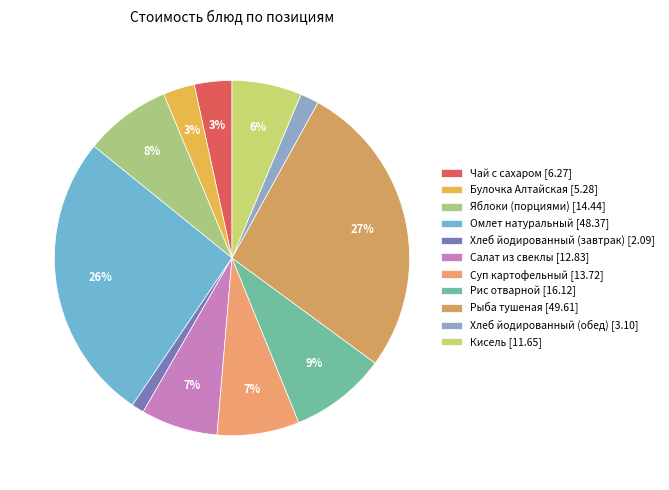

Which category has the smallest portion of the pie?

Хлеб йодированный (завтрак)